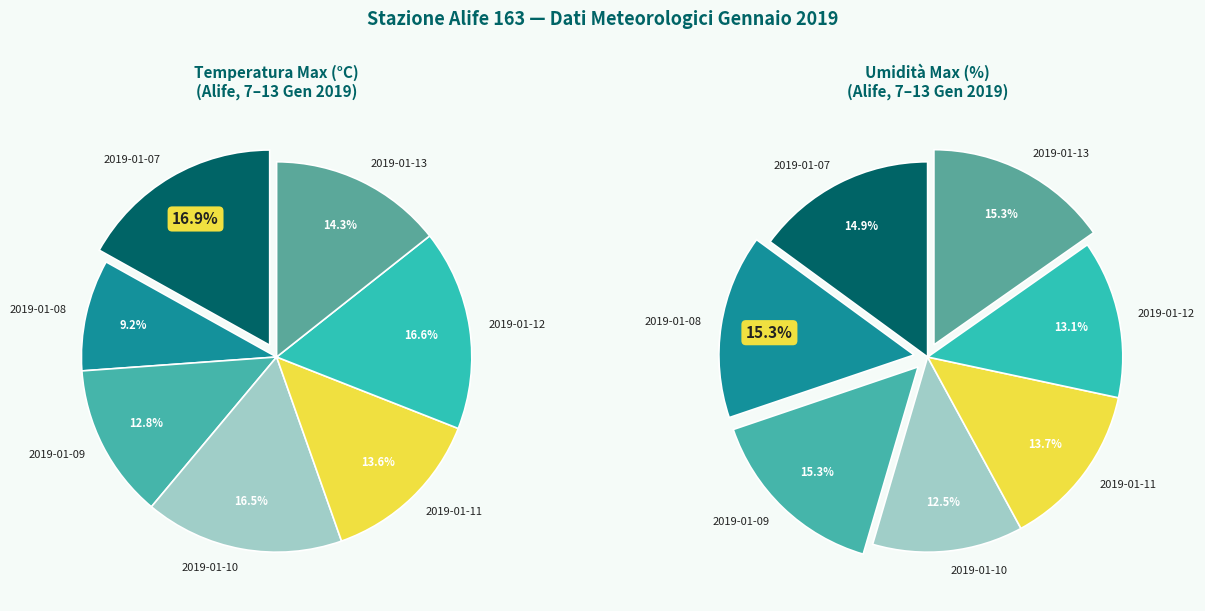

What is the largest slice in the pie chart?

2019-01-08